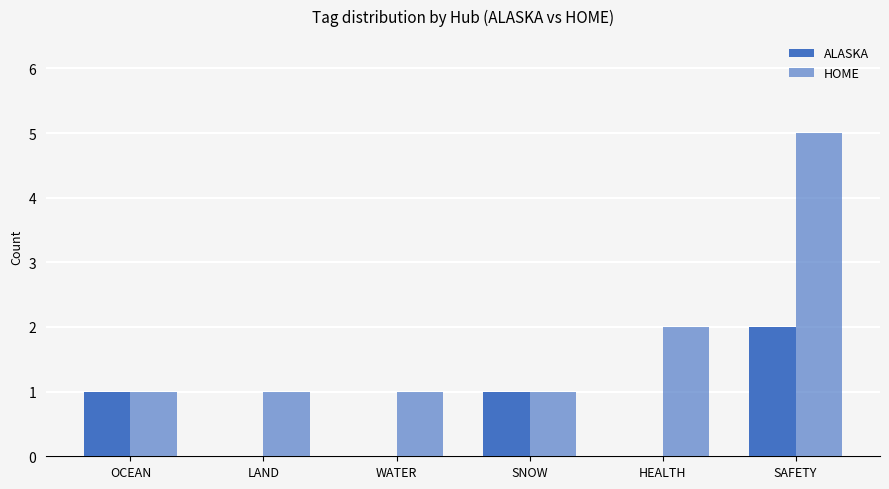

Reading right to left, what are all the values shown in this chart?

ALASKA: SAFETY=2	HEALTH=0	SNOW=1	WATER=0	LAND=0	OCEAN=1
HOME: SAFETY=5	HEALTH=2	SNOW=1	WATER=1	LAND=1	OCEAN=1